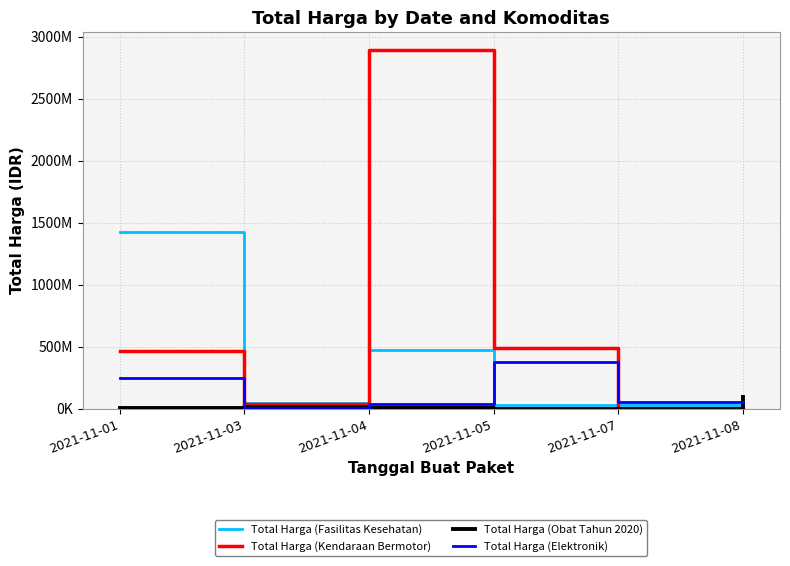

What are all the series names shown in the legend?

Total Harga (Fasilitas Kesehatan), Total Harga (Kendaraan Bermotor), Total Harga (Obat Tahun 2020), Total Harga (Elektronik)